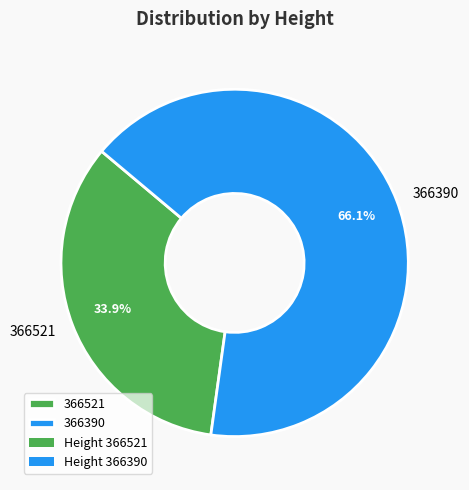

What is the largest slice in the pie chart?

366390